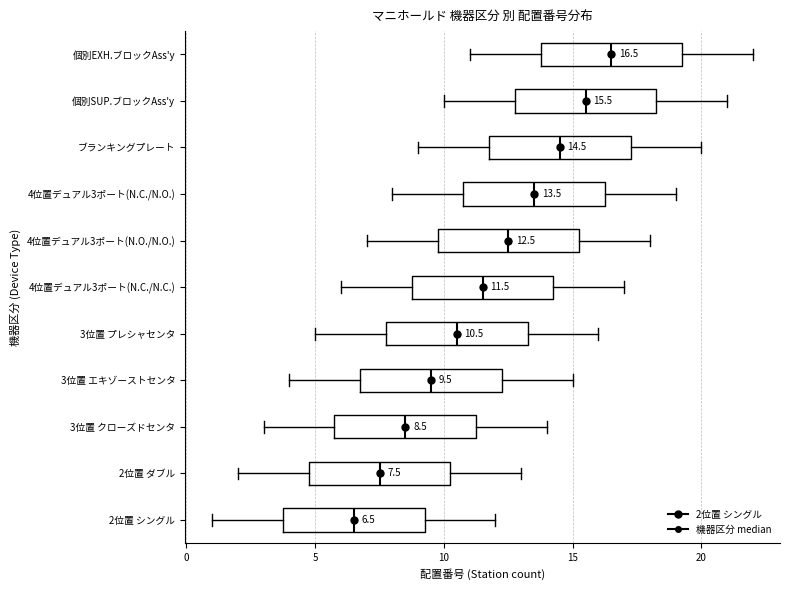

Which box has the furthest to the left median line?

2位置 シングル